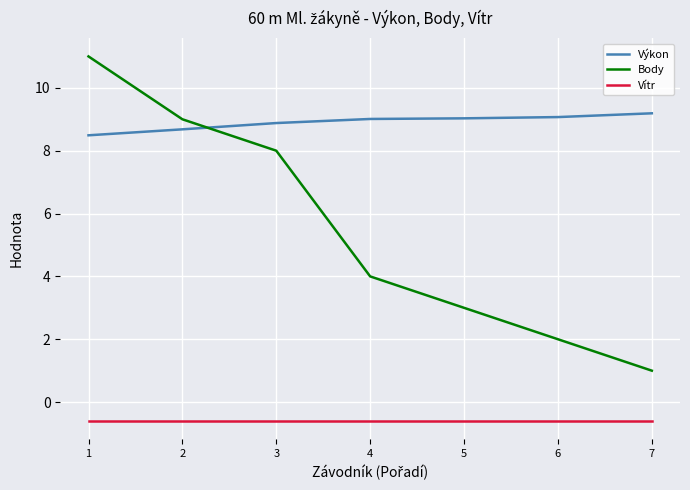

Rank the series by their average value, from lowest to highest.

Vítr, Body, Výkon